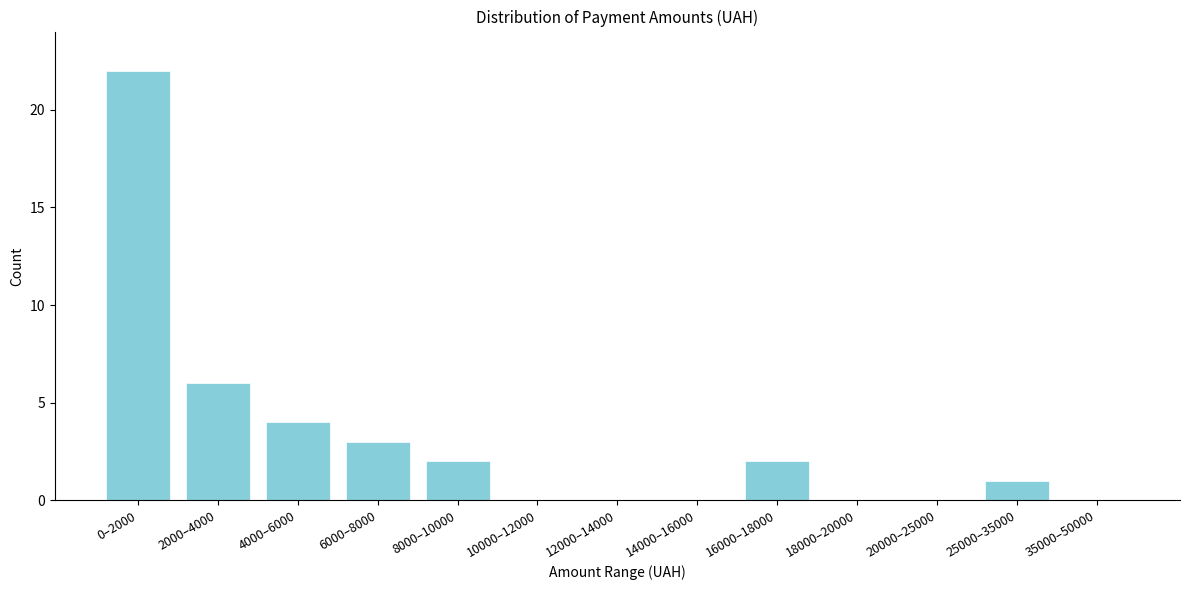

Reading left to right, transcribe all the data shown in this chart.

0–2000=22	2000–4000=6	4000–6000=4	6000–8000=3	8000–10000=2	10000–12000=0	12000–14000=0	14000–16000=0	16000–18000=2	18000–20000=0	20000–25000=0	25000–35000=1	35000–50000=0